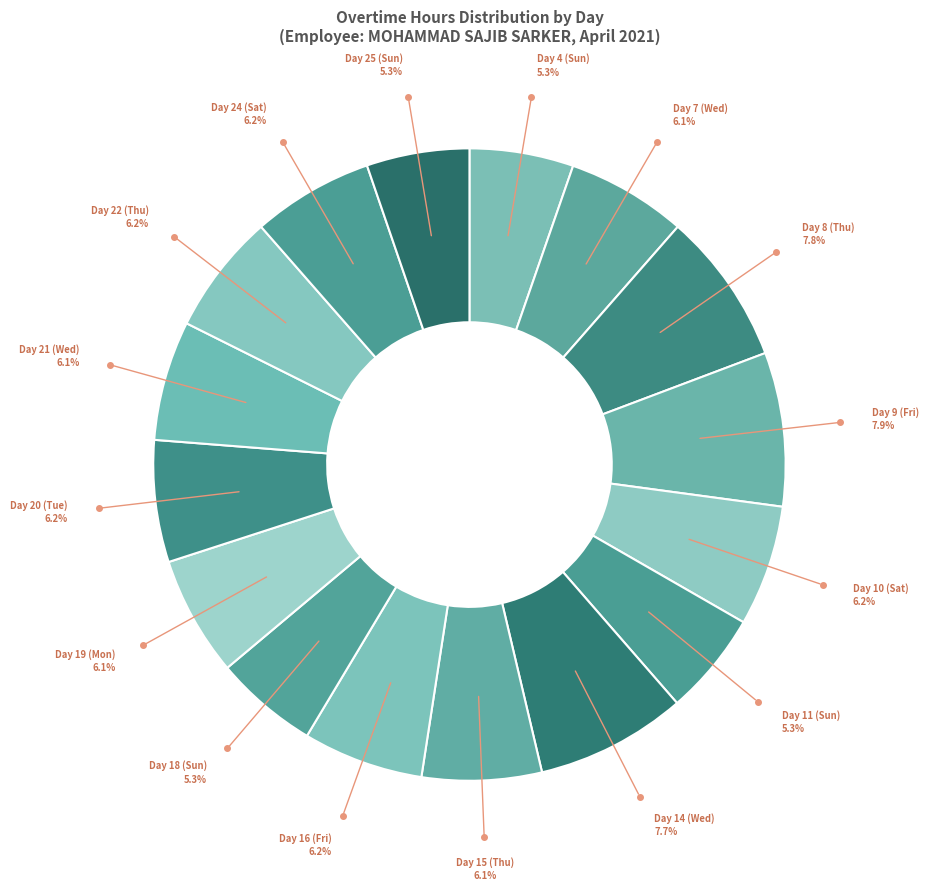

Count the number of slices in the pie.

16